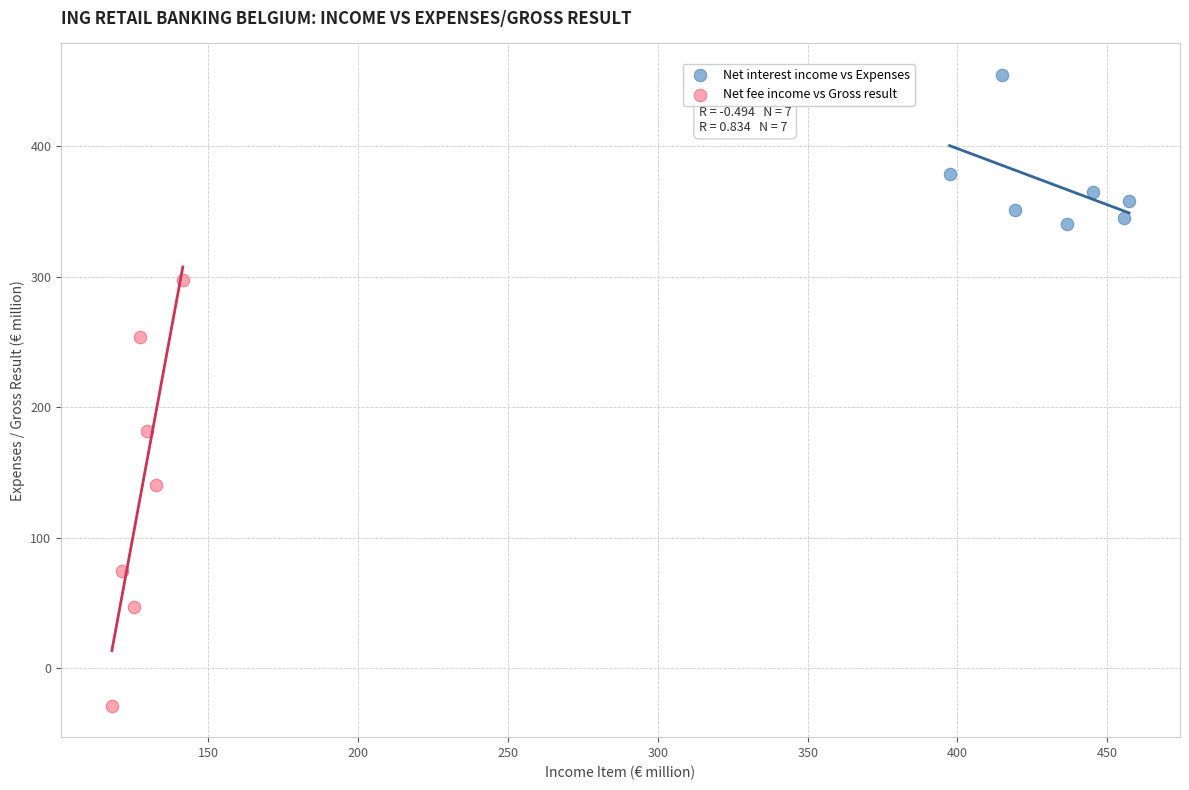

Which series has the largest Y range (max minus min)?

Net fee income vs Gross result